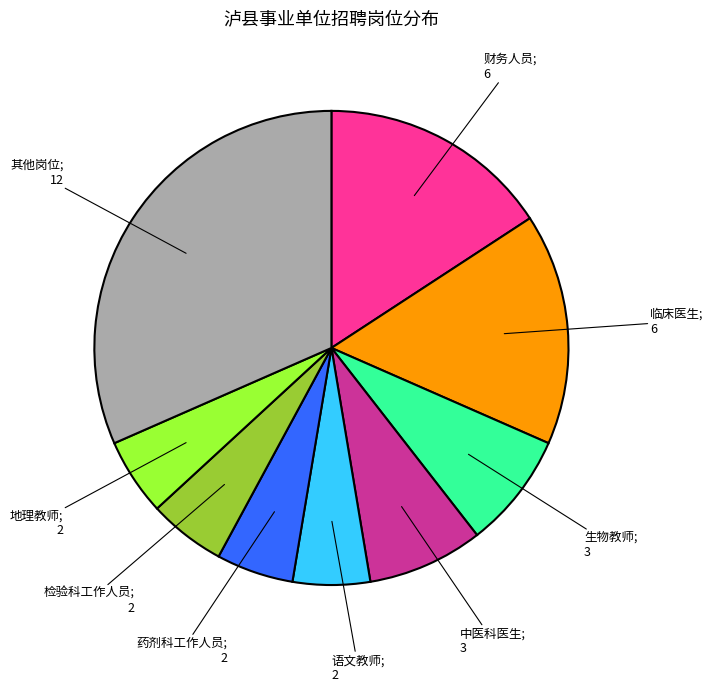

Does any single category account for the majority?

No